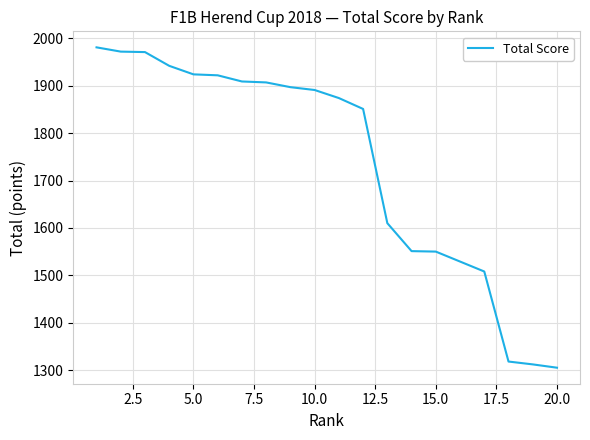

What is the difference between the maximum and minimum values?

676